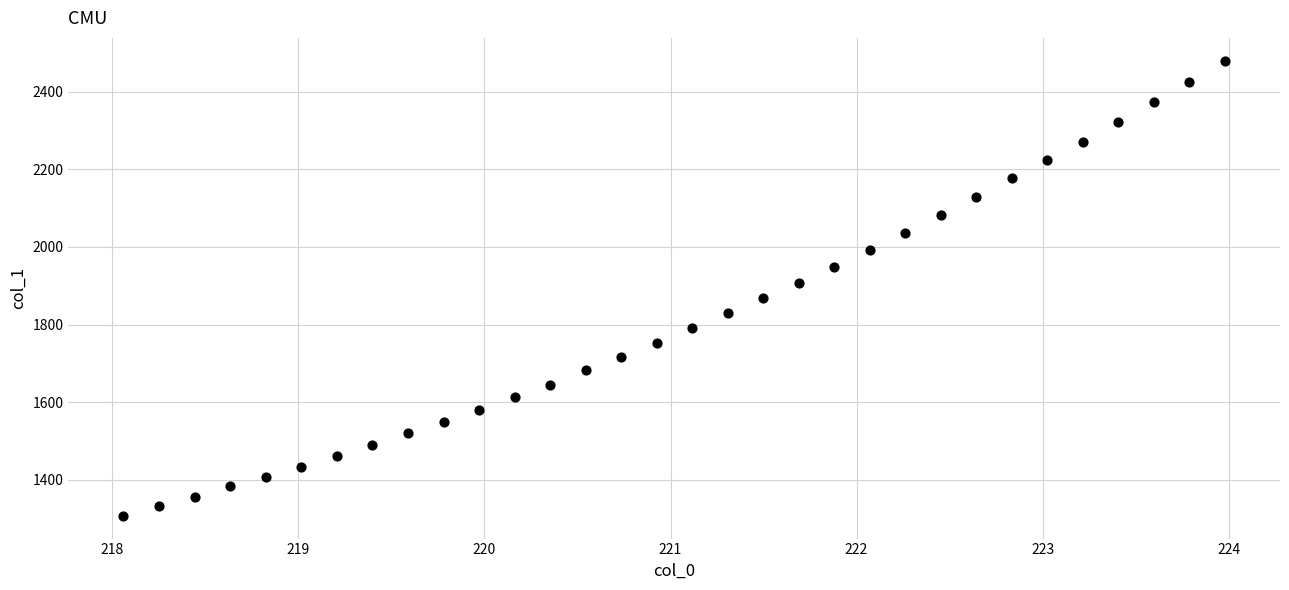

What is the range of Y values (max minus min)?

1172.8